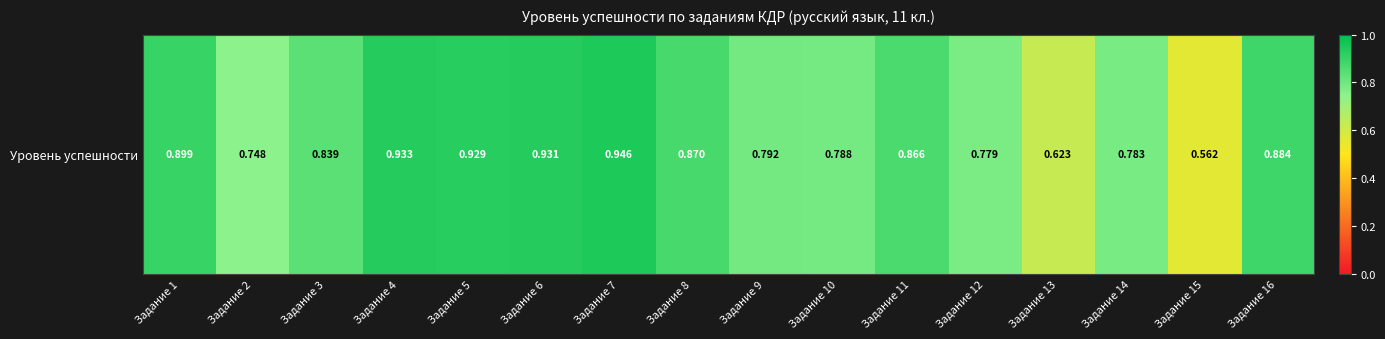

How many distinct data groups are displayed?

1